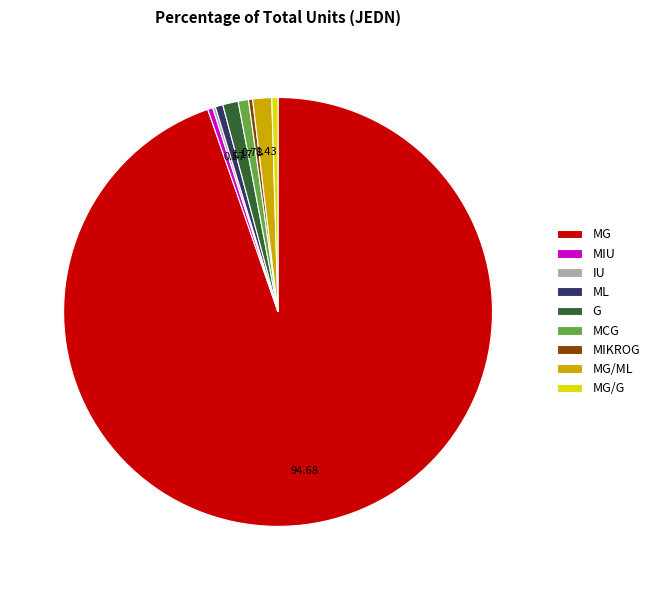

Do MCG and MG together represent more than half of the pie?

Yes